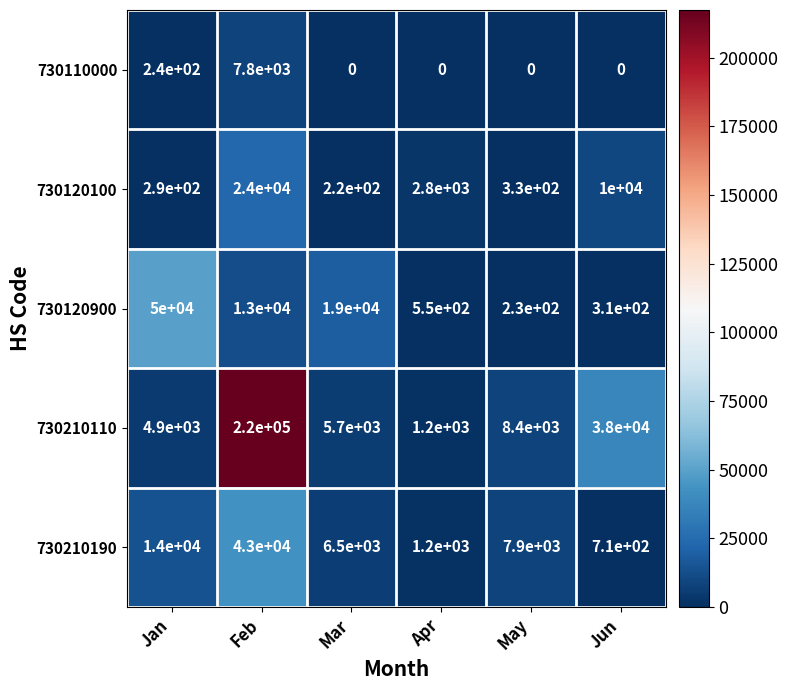

At which label is 730210110 closest to 110600?

Jun